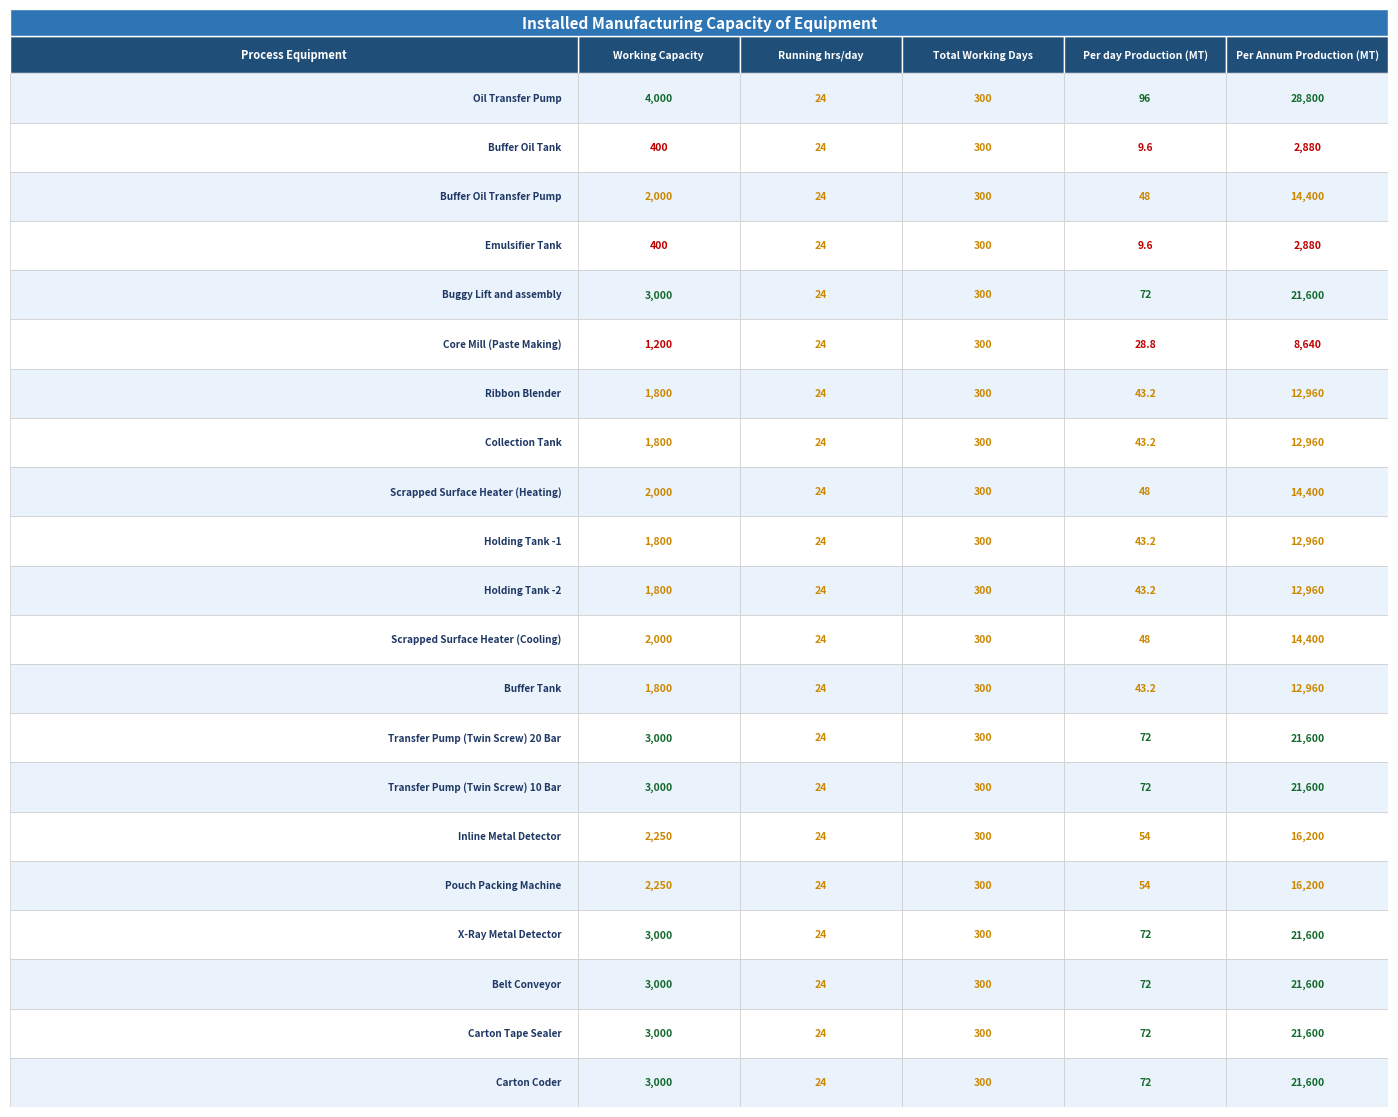

Is the value of Ribbon Blender at Buffer Oil Tank greater than the value of Buffer Oil Transfer Pump at Buggy Lift and assembly?

No